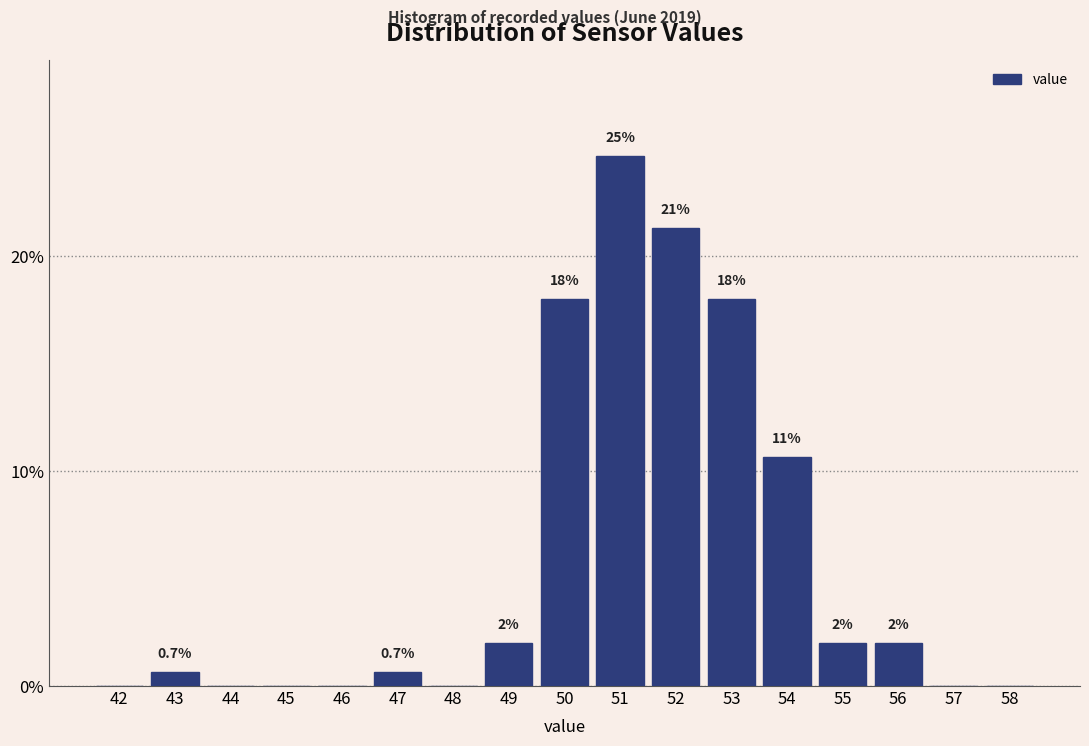

Reading right to left, what are all the values shown in this chart?

58=0.0	57=0.0	56=2.0	55=2.0	54=10.7	53=18.0	52=21.3	51=24.7	50=18.0	49=2.0	48=0.0	47=0.7	46=0.0	45=0.0	44=0.0	43=0.7	42=0.0